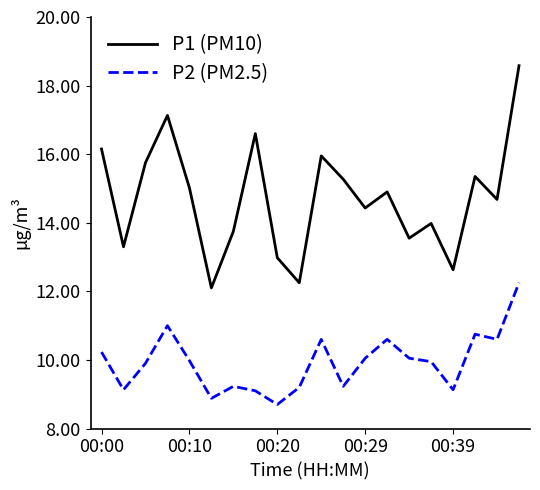

Which series has the largest range (max minus min)?

P1 (PM10)